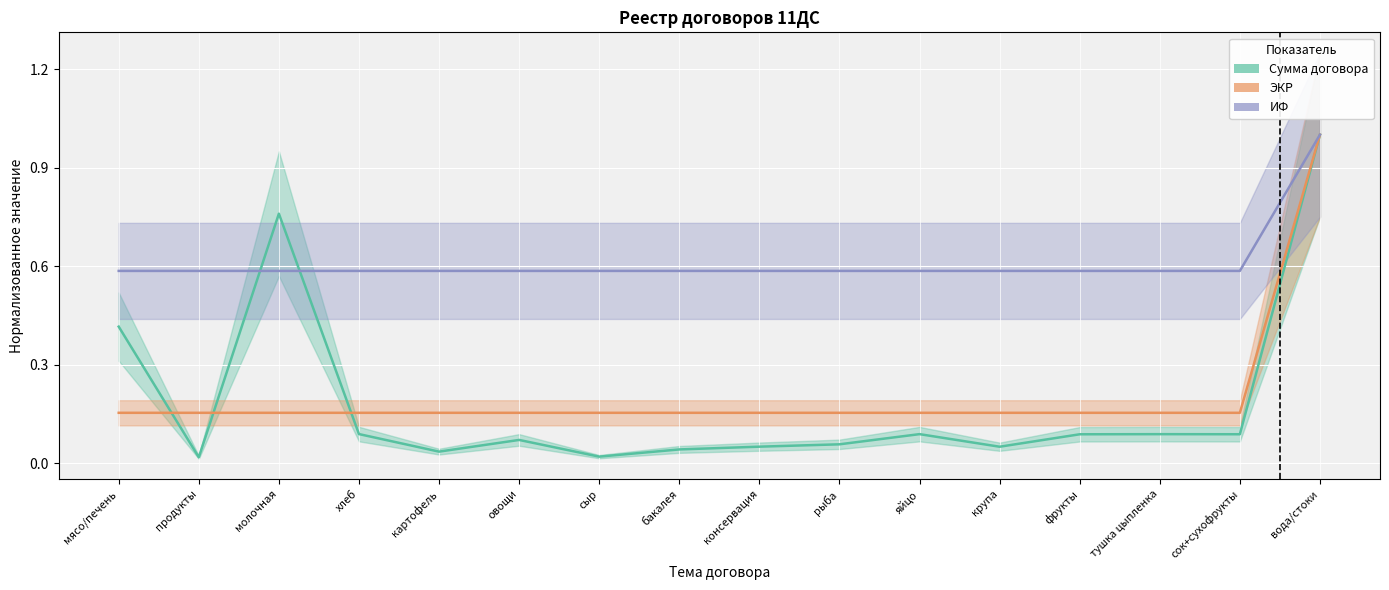

List the labels in order of ИФ value, largest first.

вода/стоки, мясо/печень, продукты, молочная, хлеб, картофель, овощи, сыр, бакалея, консервация, рыба, яйцо, крупа, фрукты, тушка цыпленка, сок+сухофрукты